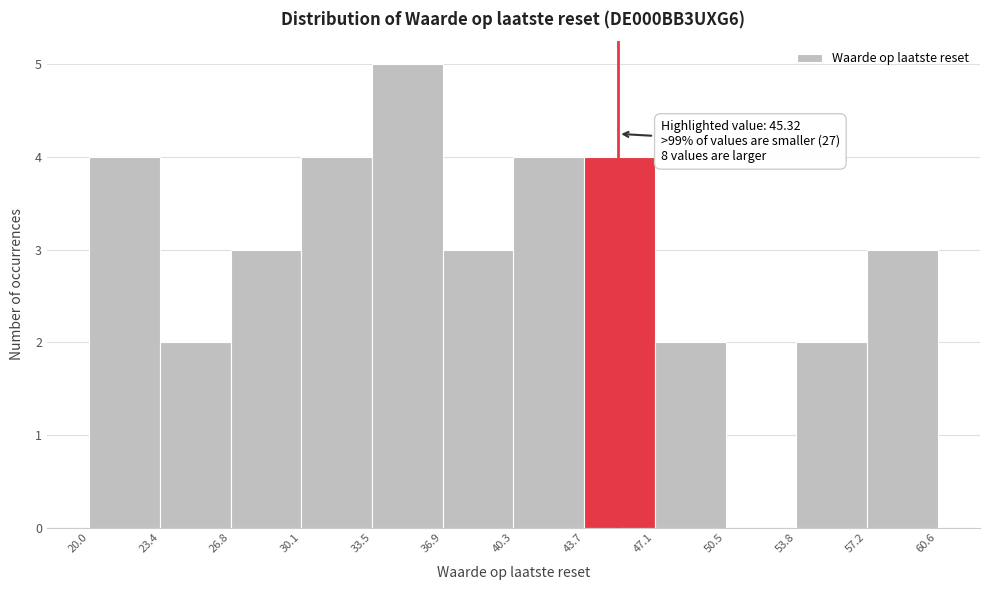

Over which range of the x-axis is the bar tallest?

33.5 to 36.9